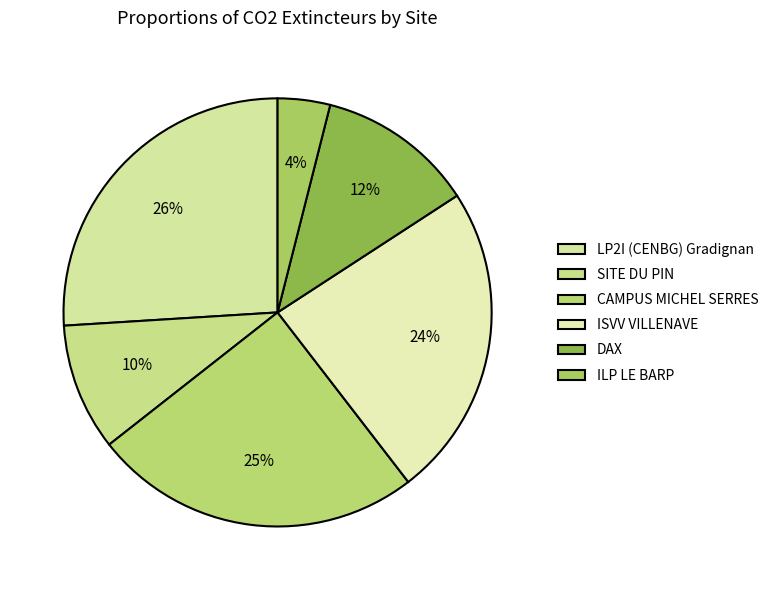

True or false: ISVV VILLENAVE accounts for 29% of the total.

False